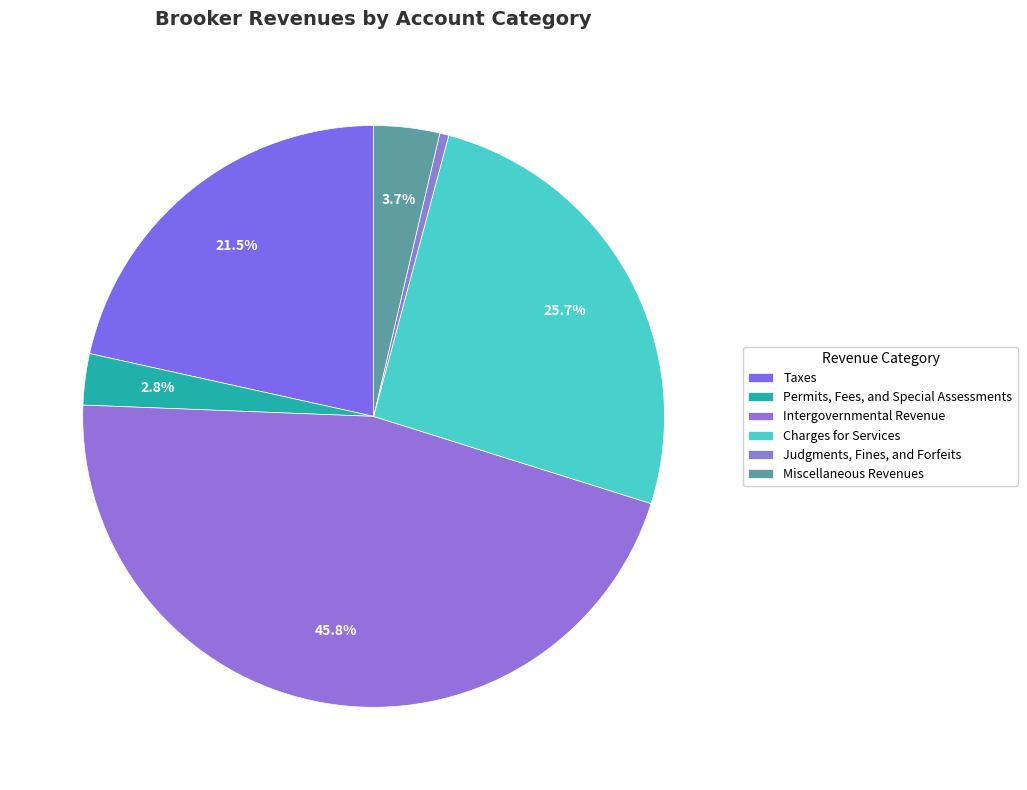

Count the number of slices in the pie.

6